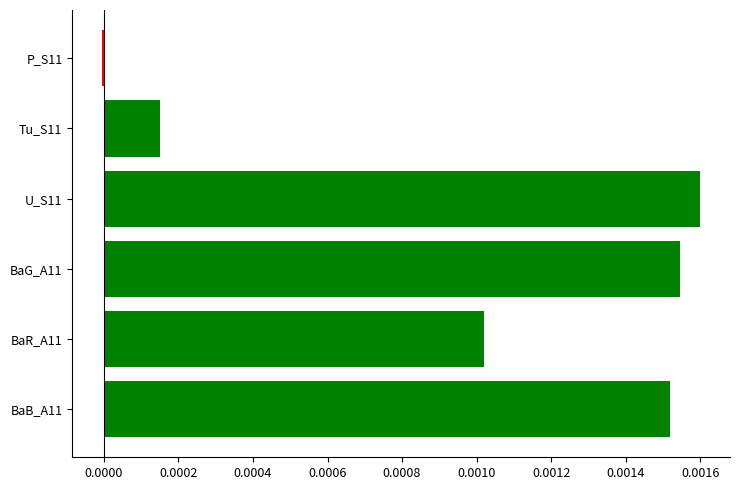

Which label corresponds to the largest value in the chart?

U_S11